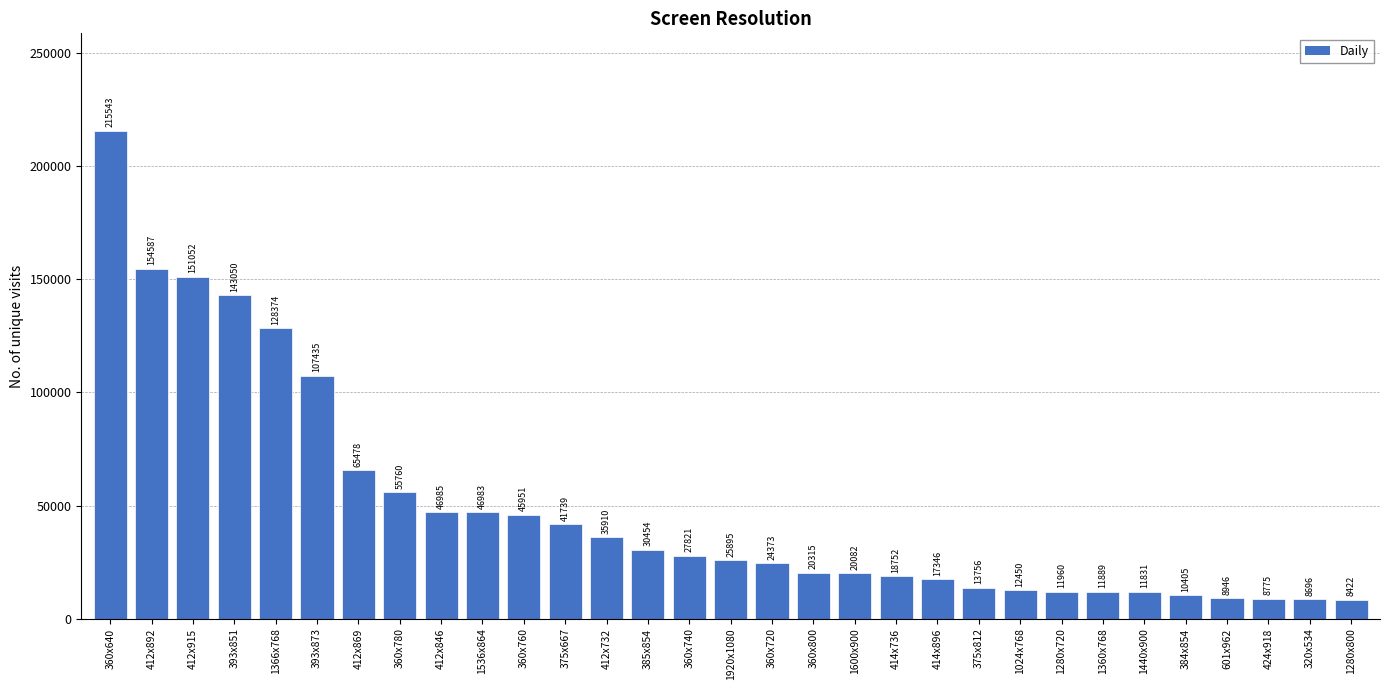

Reading left to right, what are all the values shown in this chart?

215543	154587	151052	143050	128374	107435	65478	55760	46985	46983	45951	41739	35910	30454	27821	25895	24373	20315	20082	18752	17346	13756	12450	11960	11889	11831	10405	8946	8775	8696	8422